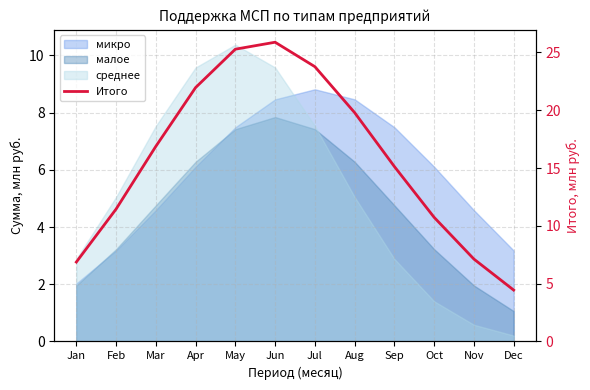

How many interior local peaks (higher than both neighbors) does the data have?

1